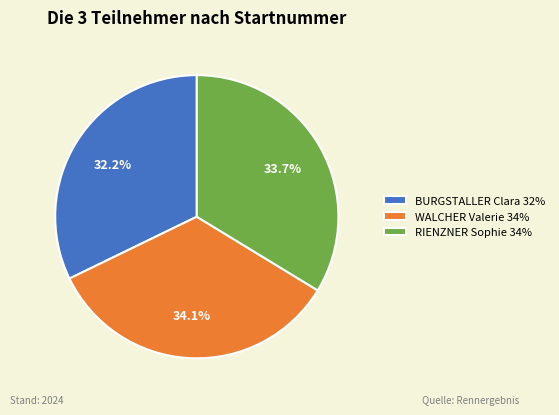

Is WALCHER Valerie the majority of the pie?

No